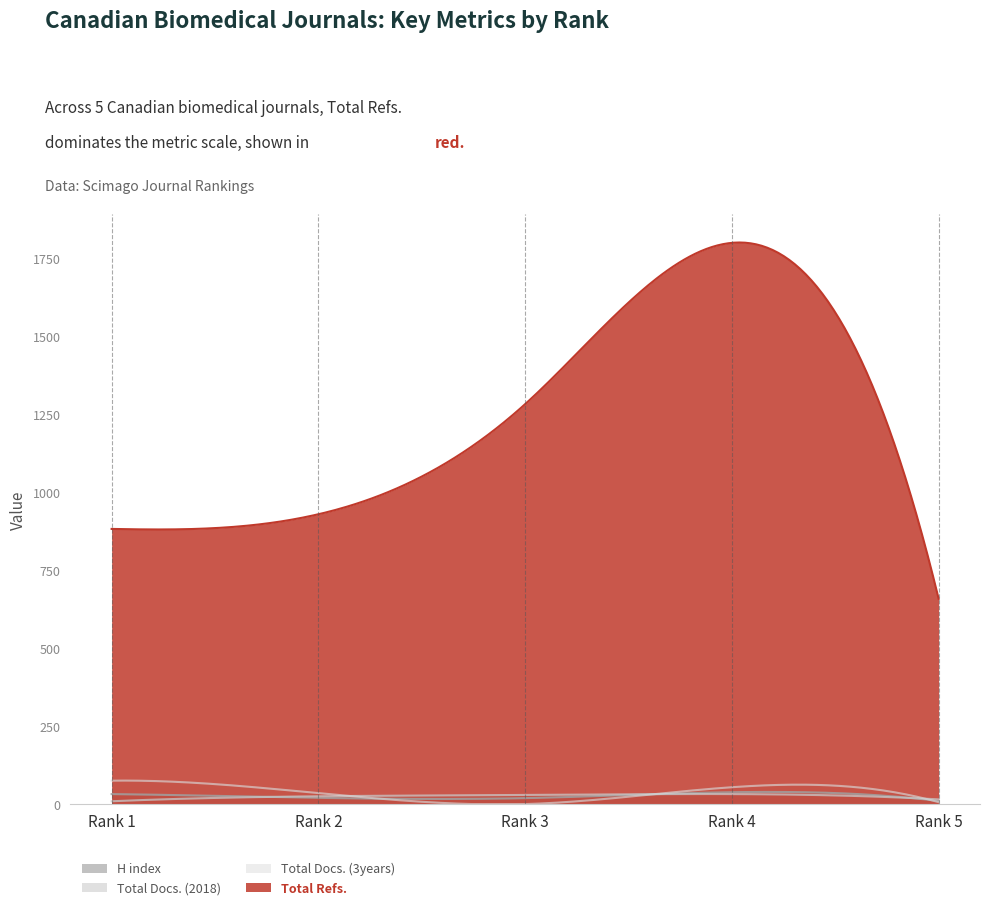

What is the total value across all series at Rank 5?

689